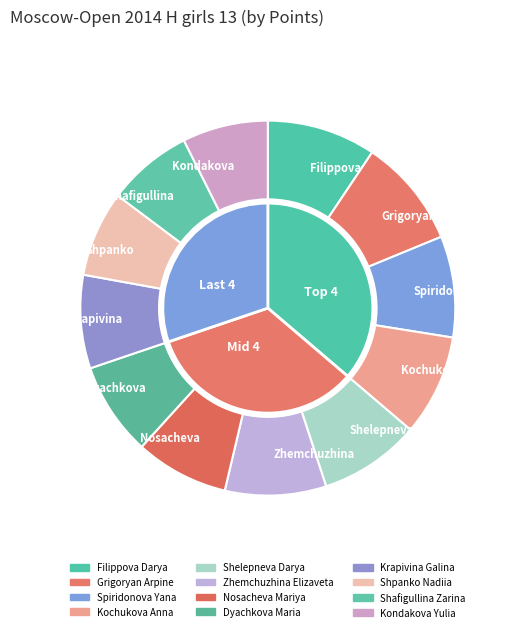

To the nearest percent, what percentage of the pie is Nosacheva Mariya?

8%